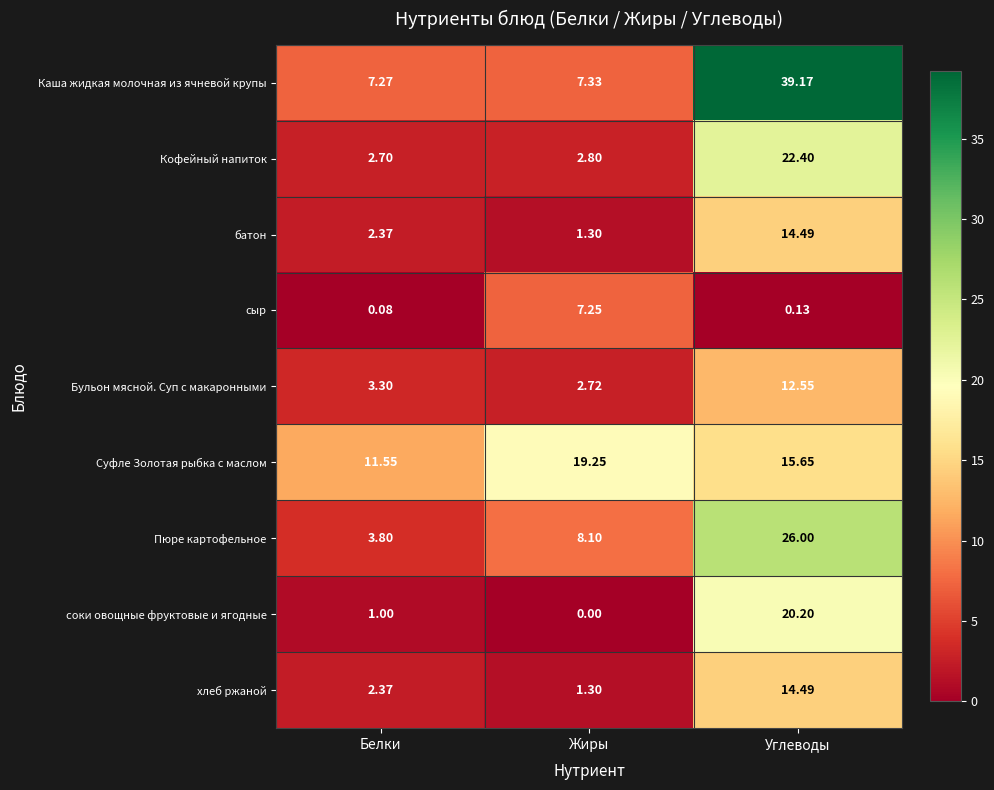

At which category is the sum across all series the highest?

Углеводы